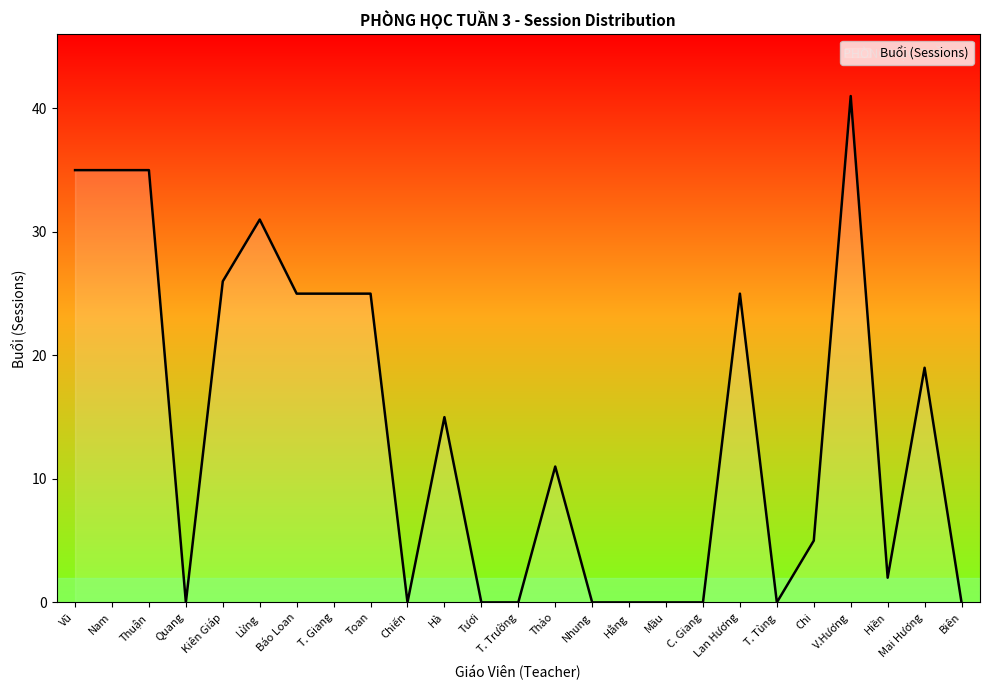

What is the greatest value displayed?

41